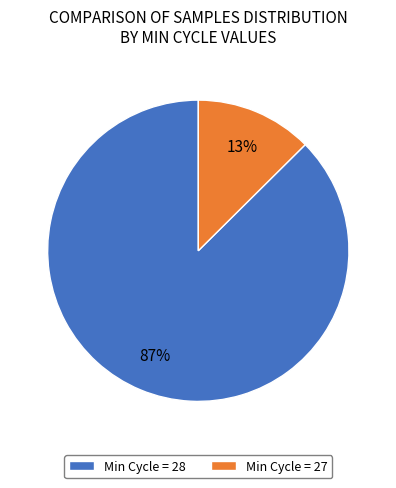

Is the sum of Min Cycle = 28 and Min Cycle = 27 greater than half?

Yes